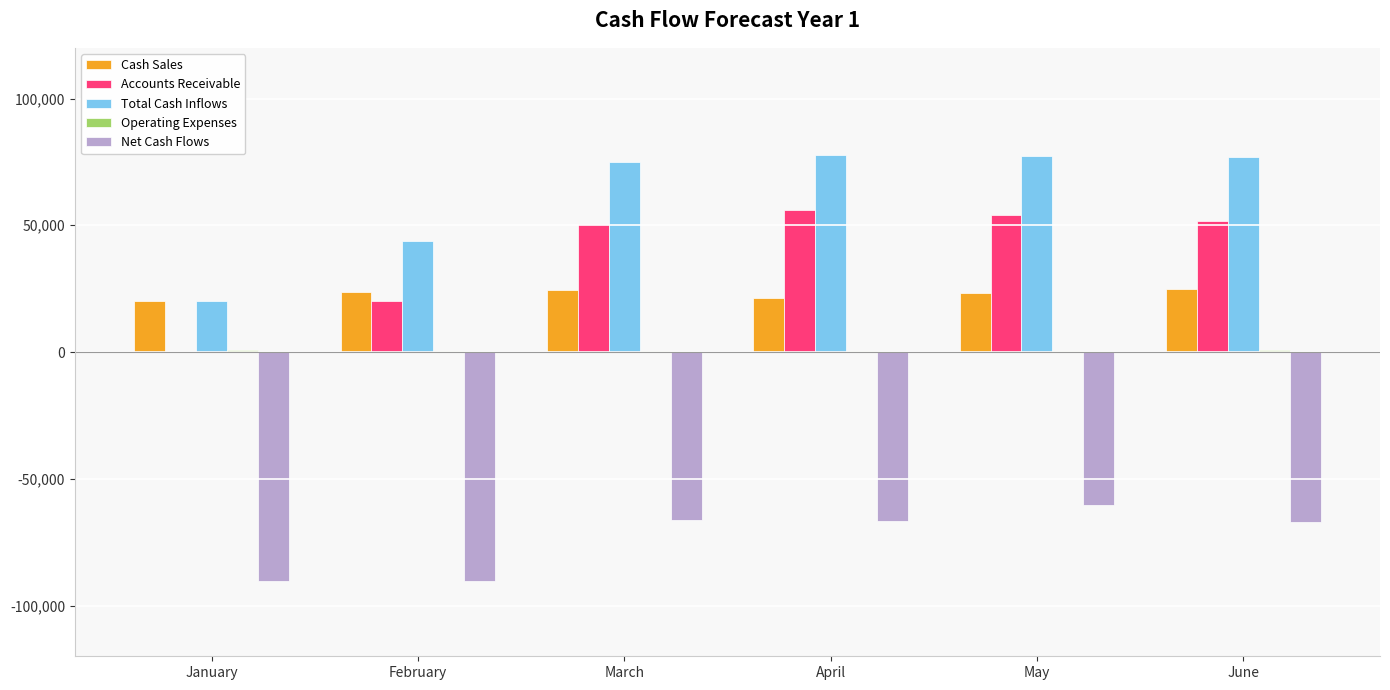

What is the sum of all Total Cash Inflows values?

370723.0